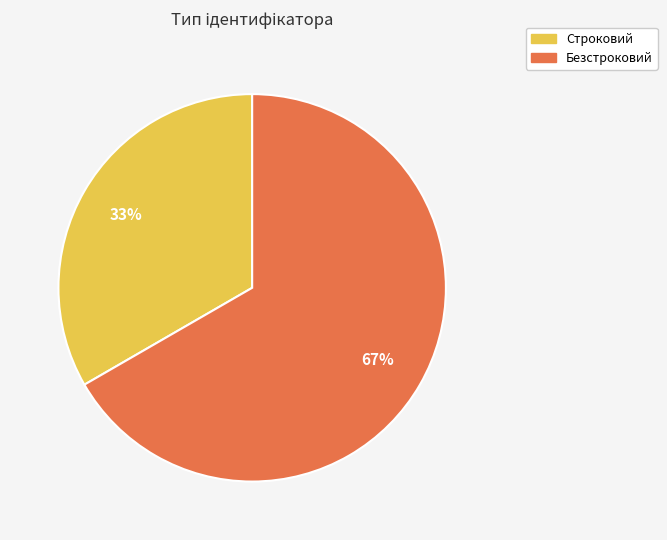

Combined, do Строковий and Безстроковий account for over 50%?

Yes